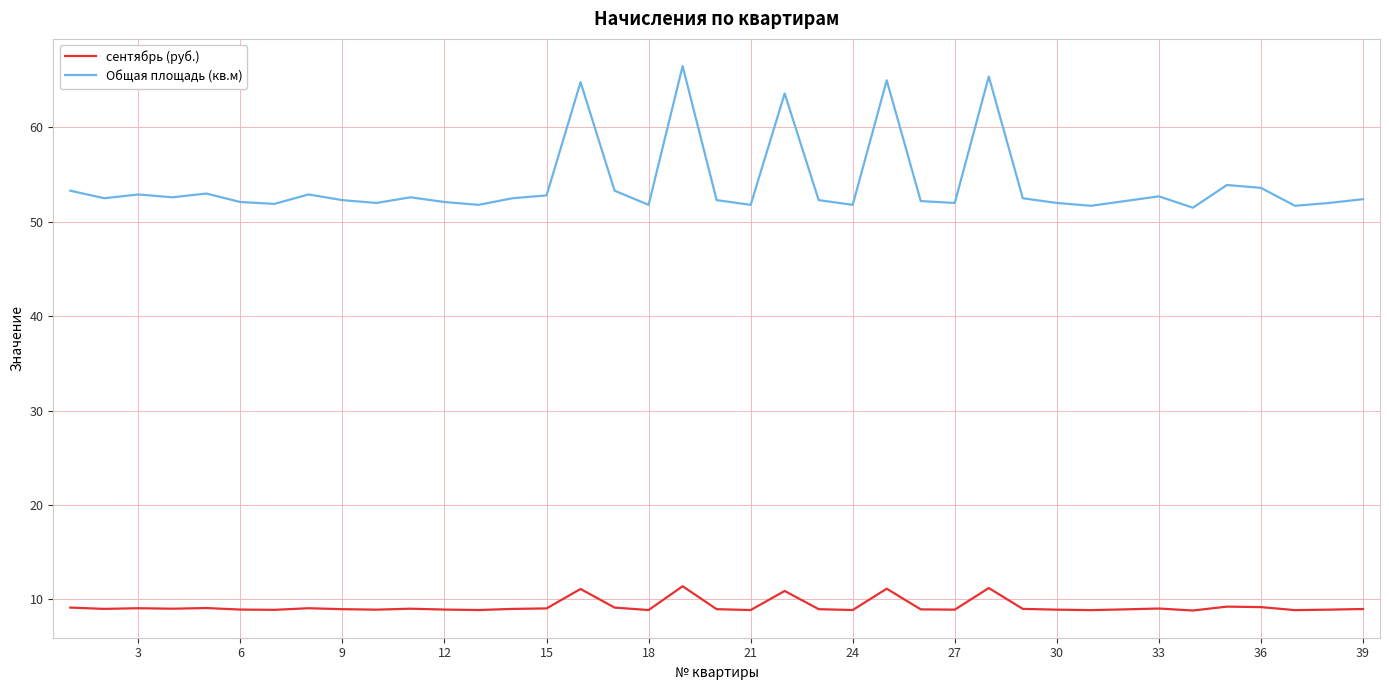

What is the difference between the maximum and minimum values in the сентябрь (руб.) series?

2.6